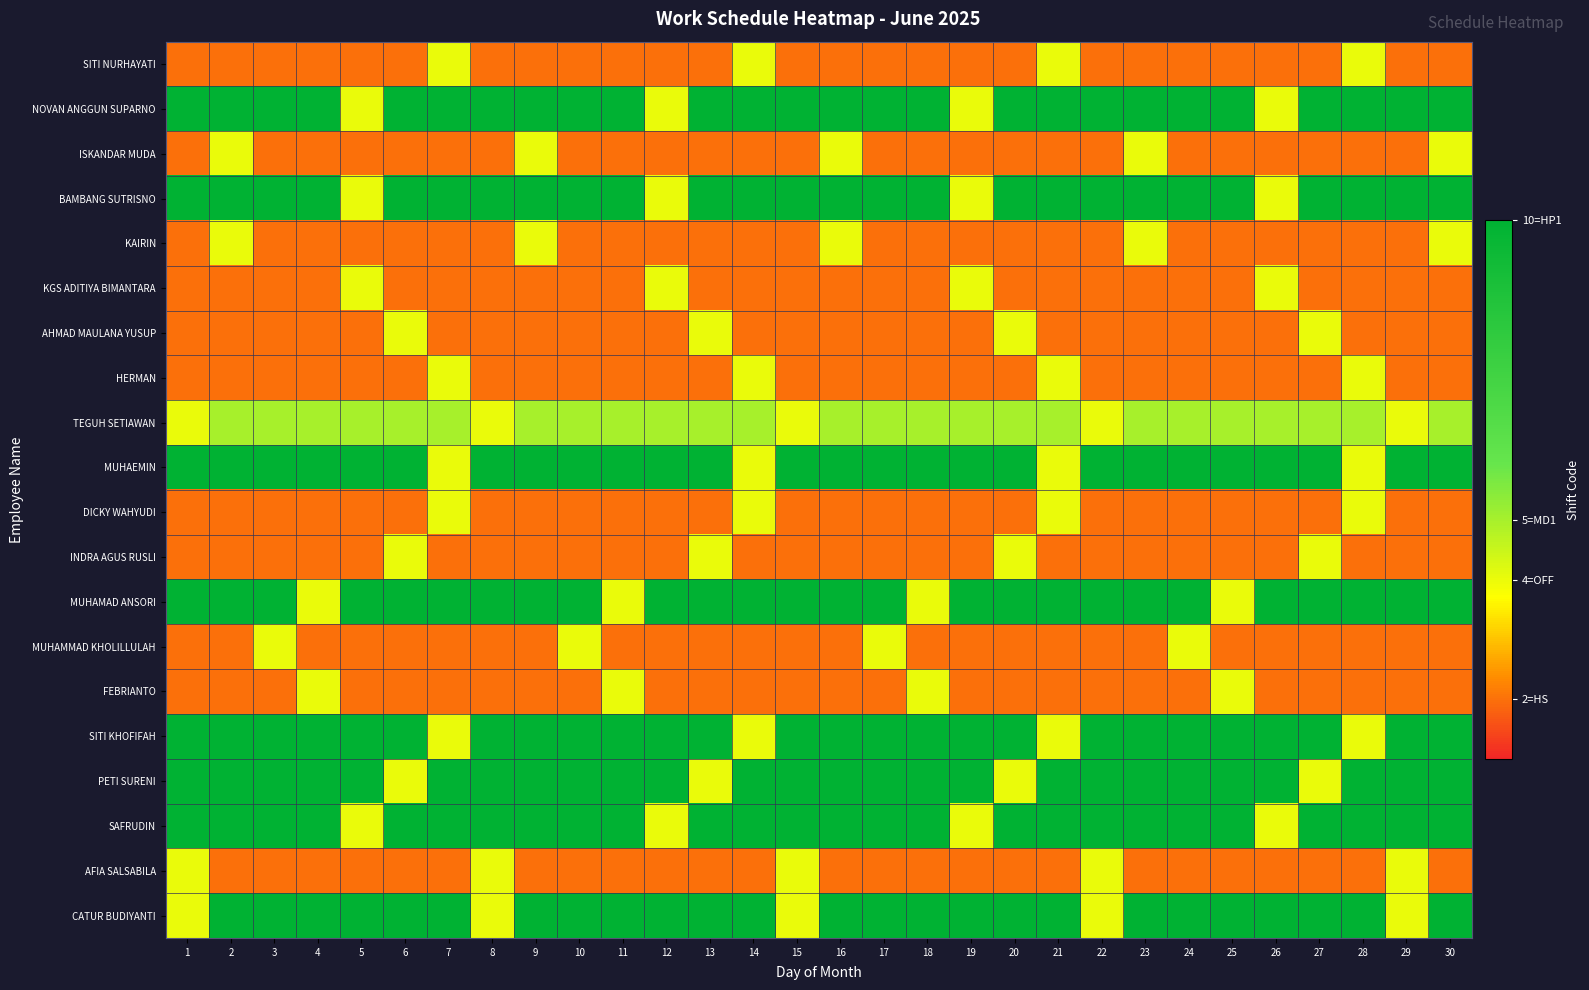

Reading left to right, list all the values displayed in this chart.

SITI NURHAYATI: 1=2	2=2	3=2	4=2	5=2	6=2	7=4	8=2	9=2	10=2	11=2	12=2	13=2	14=4	15=2	16=2	17=2	18=2	19=2	20=2	21=4	22=2	23=2	24=2	25=2	26=2	27=2	28=4	29=2	30=2
NOVAN ANGGUN SUPARNO: 1=10	2=10	3=10	4=10	5=4	6=10	7=10	8=10	9=10	10=10	11=10	12=4	13=10	14=10	15=10	16=10	17=10	18=10	19=4	20=10	21=10	22=10	23=10	24=10	25=10	26=4	27=10	28=10	29=10	30=10
ISKANDAR MUDA: 1=2	2=4	3=2	4=2	5=2	6=2	7=2	8=2	9=4	10=2	11=2	12=2	13=2	14=2	15=2	16=4	17=2	18=2	19=2	20=2	21=2	22=2	23=4	24=2	25=2	26=2	27=2	28=2	29=2	30=4
BAMBANG SUTRISNO: 1=10	2=10	3=10	4=10	5=4	6=10	7=10	8=10	9=10	10=10	11=10	12=4	13=10	14=10	15=10	16=10	17=10	18=10	19=4	20=10	21=10	22=10	23=10	24=10	25=10	26=4	27=10	28=10	29=10	30=10
KAIRIN: 1=2	2=4	3=2	4=2	5=2	6=2	7=2	8=2	9=4	10=2	11=2	12=2	13=2	14=2	15=2	16=4	17=2	18=2	19=2	20=2	21=2	22=2	23=4	24=2	25=2	26=2	27=2	28=2	29=2	30=4
KGS ADITIYA BIMANTARA: 1=2	2=2	3=2	4=2	5=4	6=2	7=2	8=2	9=2	10=2	11=2	12=4	13=2	14=2	15=2	16=2	17=2	18=2	19=4	20=2	21=2	22=2	23=2	24=2	25=2	26=4	27=2	28=2	29=2	30=2
AHMAD MAULANA YUSUP: 1=2	2=2	3=2	4=2	5=2	6=4	7=2	8=2	9=2	10=2	11=2	12=2	13=4	14=2	15=2	16=2	17=2	18=2	19=2	20=4	21=2	22=2	23=2	24=2	25=2	26=2	27=4	28=2	29=2	30=2
HERMAN: 1=2	2=2	3=2	4=2	5=2	6=2	7=4	8=2	9=2	10=2	11=2	12=2	13=2	14=4	15=2	16=2	17=2	18=2	19=2	20=2	21=4	22=2	23=2	24=2	25=2	26=2	27=2	28=4	29=2	30=2
TEGUH SETIAWAN: 1=4	2=5	3=5	4=5	5=5	6=5	7=5	8=4	9=5	10=5	11=5	12=5	13=5	14=5	15=4	16=5	17=5	18=5	19=5	20=5	21=5	22=4	23=5	24=5	25=5	26=5	27=5	28=5	29=4	30=5
MUHAEMIN: 1=10	2=10	3=10	4=10	5=10	6=10	7=4	8=10	9=10	10=10	11=10	12=10	13=10	14=4	15=10	16=10	17=10	18=10	19=10	20=10	21=4	22=10	23=10	24=10	25=10	26=10	27=10	28=4	29=10	30=10
DICKY WAHYUDI: 1=2	2=2	3=2	4=2	5=2	6=2	7=4	8=2	9=2	10=2	11=2	12=2	13=2	14=4	15=2	16=2	17=2	18=2	19=2	20=2	21=4	22=2	23=2	24=2	25=2	26=2	27=2	28=4	29=2	30=2
INDRA AGUS RUSLI: 1=2	2=2	3=2	4=2	5=2	6=4	7=2	8=2	9=2	10=2	11=2	12=2	13=4	14=2	15=2	16=2	17=2	18=2	19=2	20=4	21=2	22=2	23=2	24=2	25=2	26=2	27=4	28=2	29=2	30=2
MUHAMAD ANSORI: 1=10	2=10	3=10	4=4	5=10	6=10	7=10	8=10	9=10	10=10	11=4	12=10	13=10	14=10	15=10	16=10	17=10	18=4	19=10	20=10	21=10	22=10	23=10	24=10	25=4	26=10	27=10	28=10	29=10	30=10
MUHAMMAD KHOLILLULAH: 1=2	2=2	3=4	4=2	5=2	6=2	7=2	8=2	9=2	10=4	11=2	12=2	13=2	14=2	15=2	16=2	17=4	18=2	19=2	20=2	21=2	22=2	23=2	24=4	25=2	26=2	27=2	28=2	29=2	30=2
FEBRIANTO: 1=2	2=2	3=2	4=4	5=2	6=2	7=2	8=2	9=2	10=2	11=4	12=2	13=2	14=2	15=2	16=2	17=2	18=4	19=2	20=2	21=2	22=2	23=2	24=2	25=4	26=2	27=2	28=2	29=2	30=2
SITI KHOFIFAH: 1=10	2=10	3=10	4=10	5=10	6=10	7=4	8=10	9=10	10=10	11=10	12=10	13=10	14=4	15=10	16=10	17=10	18=10	19=10	20=10	21=4	22=10	23=10	24=10	25=10	26=10	27=10	28=4	29=10	30=10
PETI SURENI: 1=10	2=10	3=10	4=10	5=10	6=4	7=10	8=10	9=10	10=10	11=10	12=10	13=4	14=10	15=10	16=10	17=10	18=10	19=10	20=4	21=10	22=10	23=10	24=10	25=10	26=10	27=4	28=10	29=10	30=10
SAFRUDIN: 1=10	2=10	3=10	4=10	5=4	6=10	7=10	8=10	9=10	10=10	11=10	12=4	13=10	14=10	15=10	16=10	17=10	18=10	19=4	20=10	21=10	22=10	23=10	24=10	25=10	26=4	27=10	28=10	29=10	30=10
AFIA SALSABILA: 1=4	2=2	3=2	4=2	5=2	6=2	7=2	8=4	9=2	10=2	11=2	12=2	13=2	14=2	15=4	16=2	17=2	18=2	19=2	20=2	21=2	22=4	23=2	24=2	25=2	26=2	27=2	28=2	29=4	30=2
CATUR BUDIYANTI: 1=4	2=10	3=10	4=10	5=10	6=10	7=10	8=4	9=10	10=10	11=10	12=10	13=10	14=10	15=4	16=10	17=10	18=10	19=10	20=10	21=10	22=4	23=10	24=10	25=10	26=10	27=10	28=10	29=4	30=10